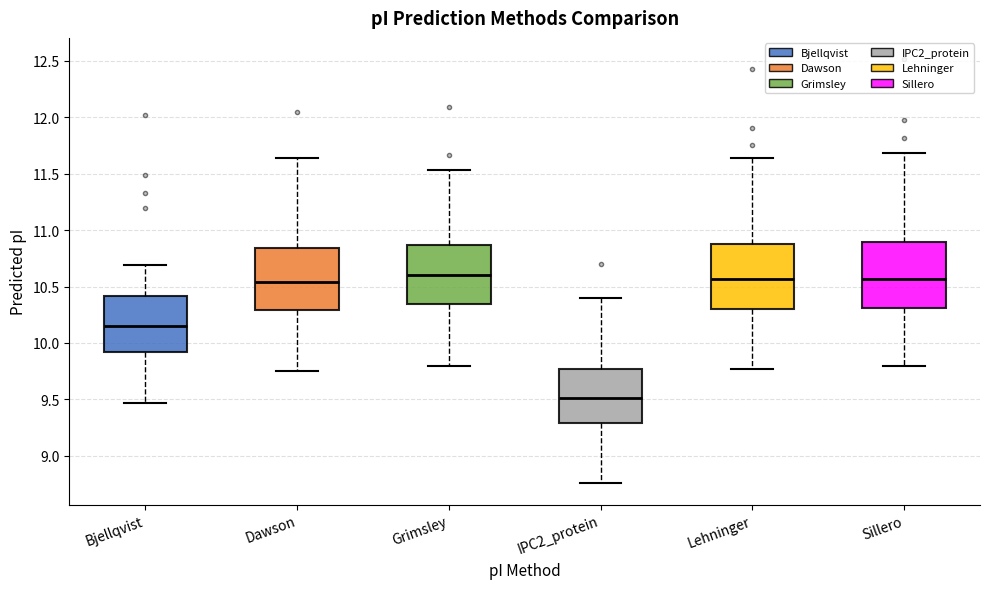

Reading left to right, read every box against the y-axis: the position of its median line, the range the box covers, and the ends of its whiskers. The values are not printed on the chart, so give them approximately, as read against the axis.

Bjellqvist: median 10.15, box 9.90 to 10.40, whiskers 9.45 to 10.70
Dawson: median 10.55, box 10.30 to 10.85, whiskers 9.75 to 11.65
Grimsley: median 10.60, box 10.35 to 10.85, whiskers 9.80 to 11.55
IPC2_protein: median 9.50, box 9.30 to 9.75, whiskers 8.75 to 10.40
Lehninger: median 10.55, box 10.30 to 10.90, whiskers 9.75 to 11.65
Sillero: median 10.55, box 10.30 to 10.90, whiskers 9.80 to 11.70